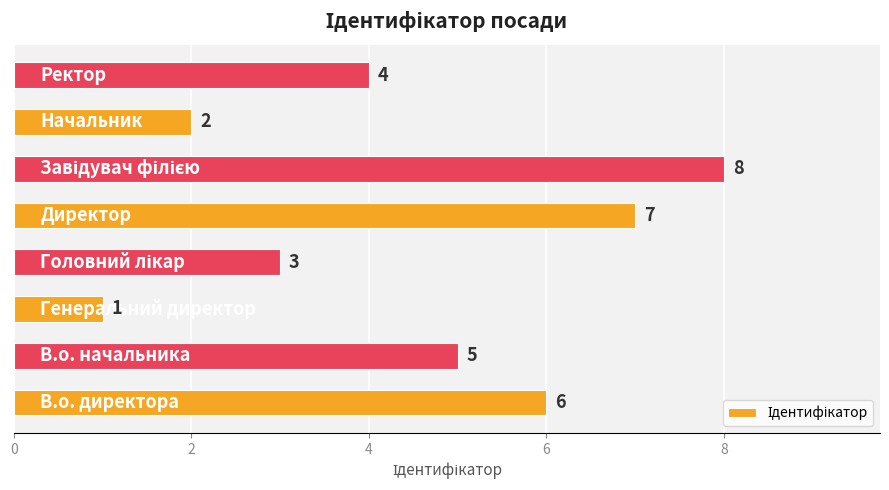

Count the values in the range 3 to 7.

5